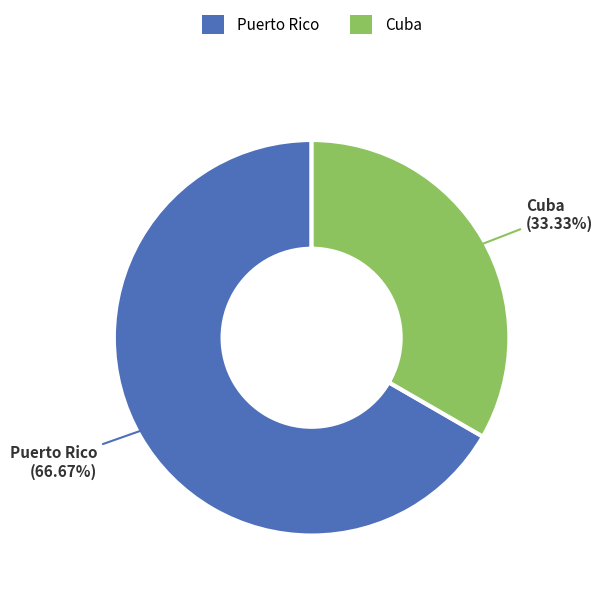

Which slice is the smallest?

Cuba